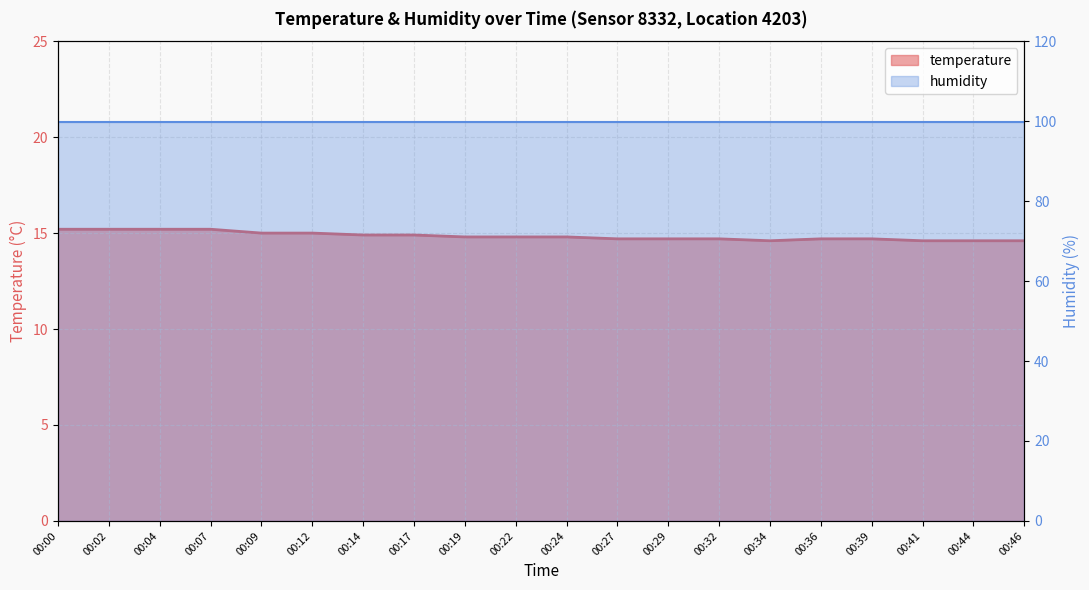

Which label corresponds to the largest value in the chart?

00:00